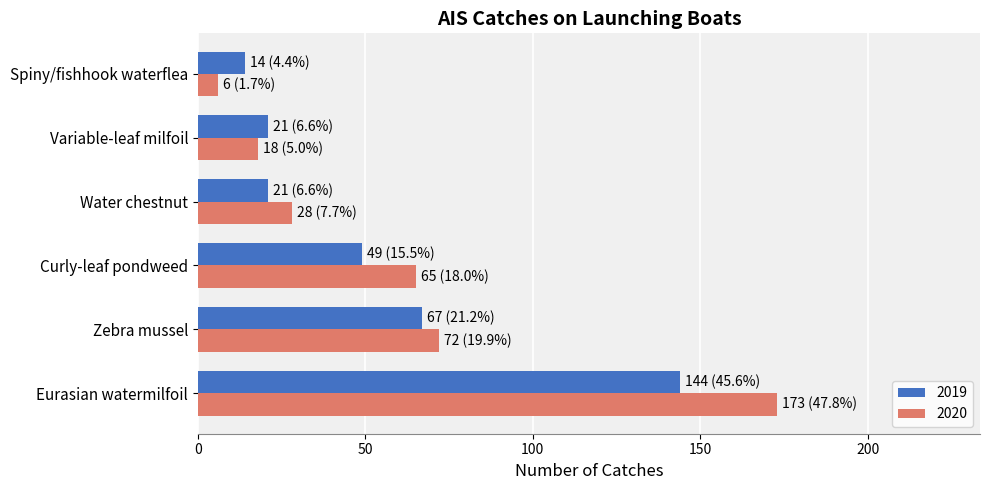

Between Variable-leaf milfoil and Spiny/fishhook waterflea, which series saw the biggest shift?

2020